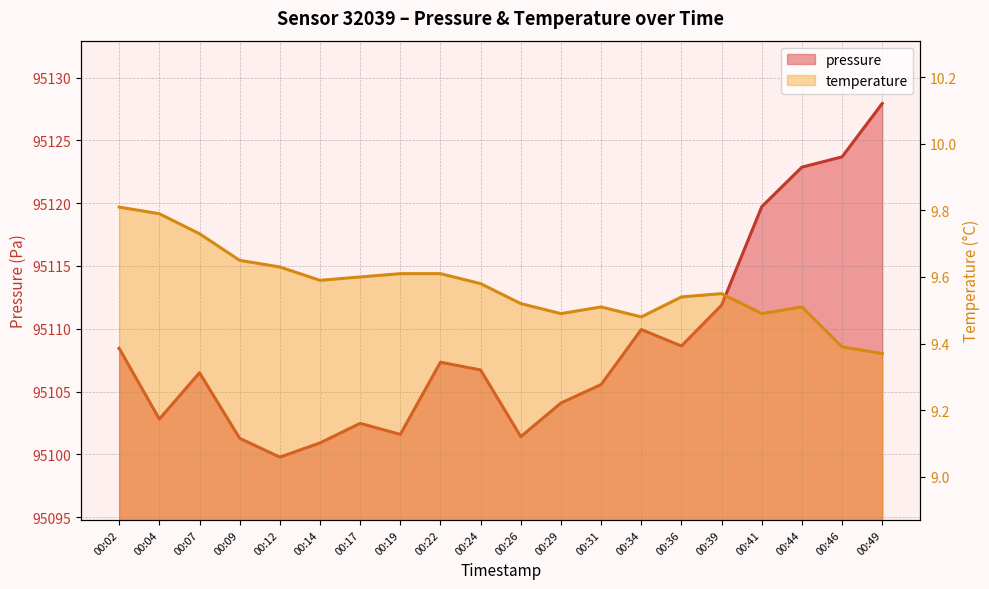

What is the sum of all temperature values?

191.4